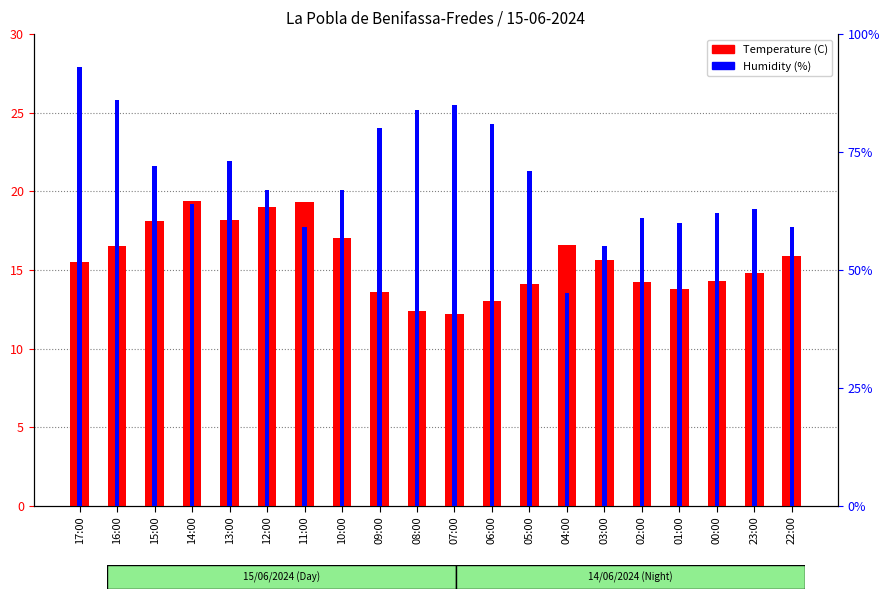

Between 22:00 and 13:00, which is larger?

13:00